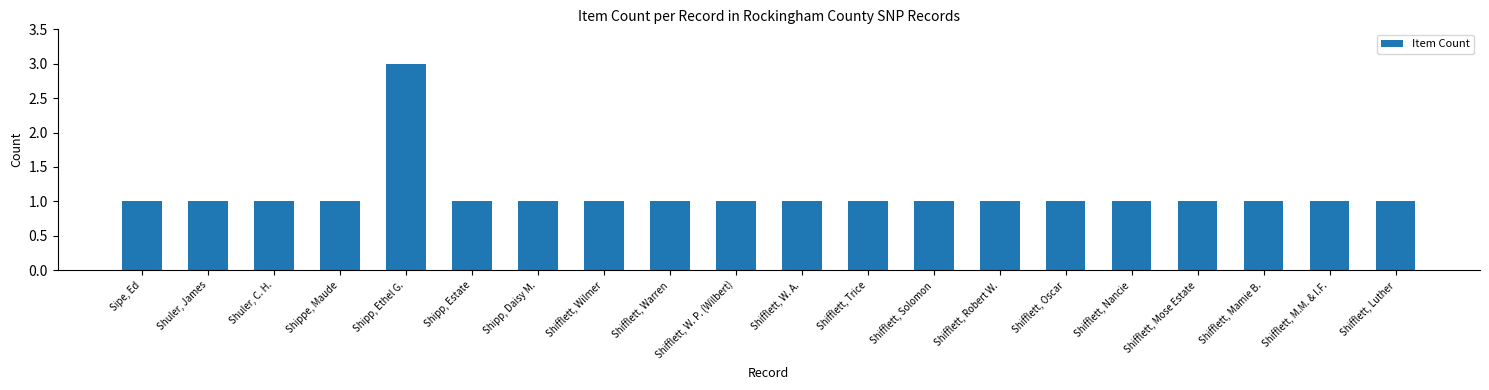

What is the label of the 1st bar from the right?

Shifflett, Luther